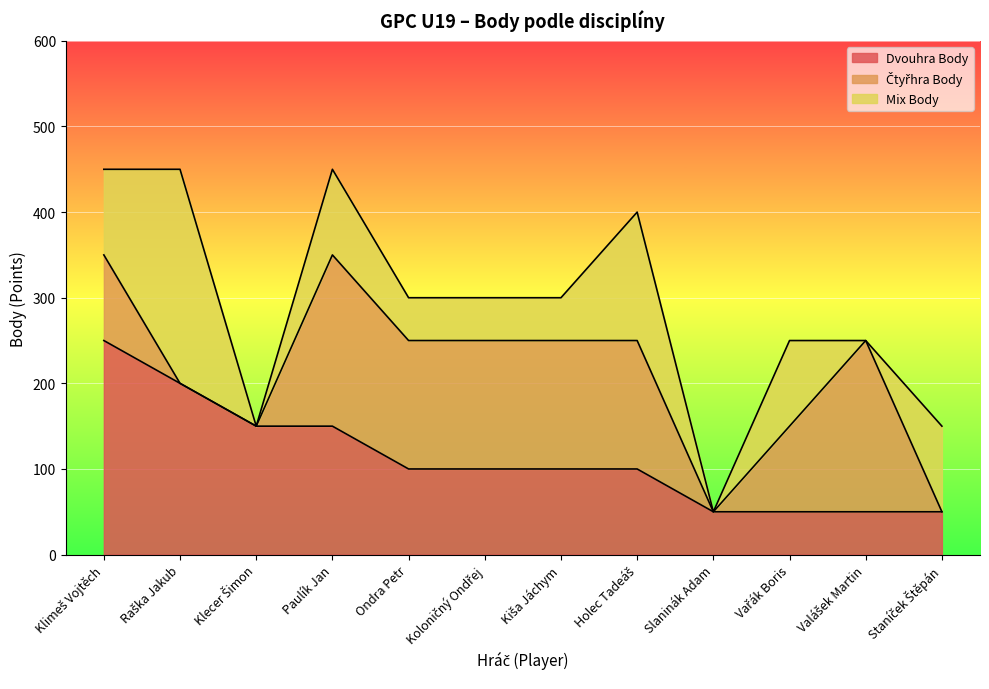

True or false: Mix Body has a value of 50 at Ondra Petr.

True